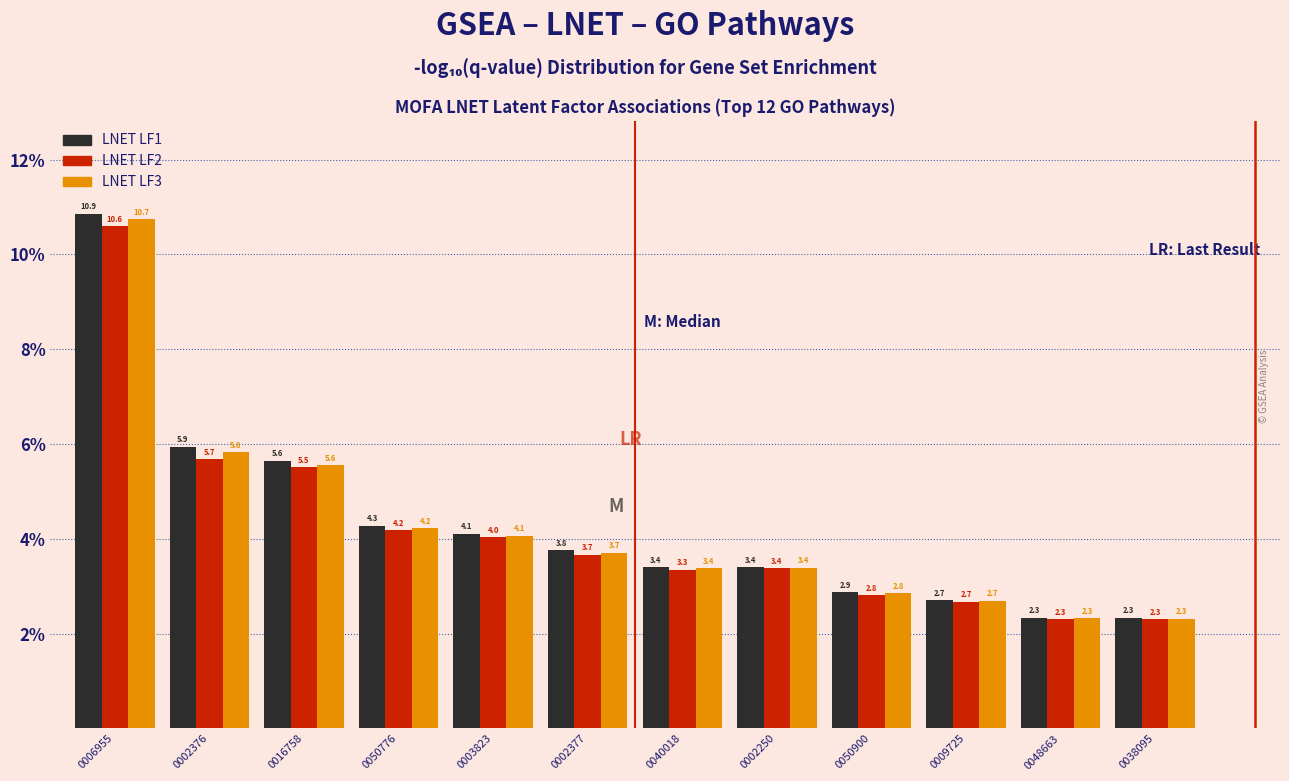

Reading right to left, what are all the values shown in this chart?

LNET LF1: 2.3	2.3	2.7	2.9	3.4	3.4	3.8	4.1	4.3	5.6	5.9	10.9
LNET LF2: 2.3	2.3	2.7	2.8	3.4	3.3	3.7	4.0	4.2	5.5	5.7	10.6
LNET LF3: 2.3	2.3	2.7	2.8	3.4	3.4	3.7	4.1	4.2	5.6	5.8	10.7